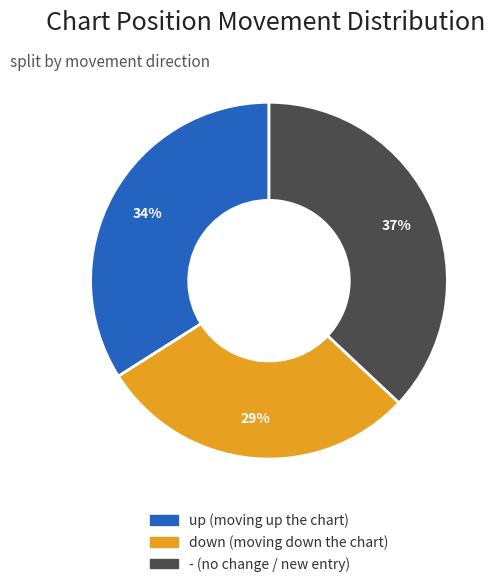

What is the ratio of the value at up to the value at down?

1.2